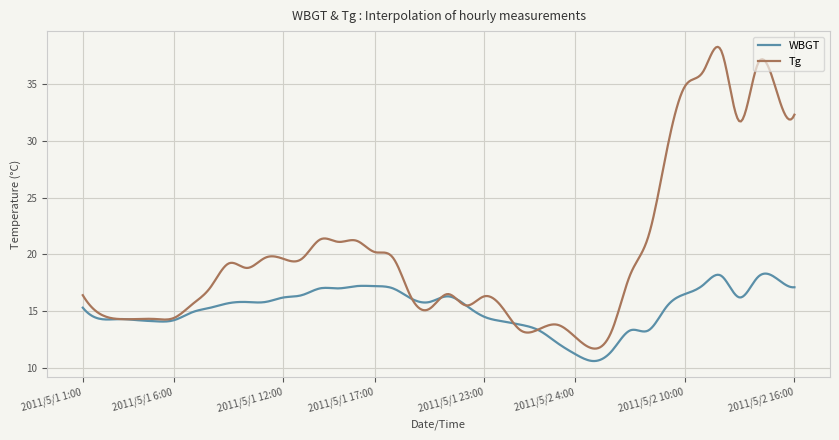

Which series has the largest total across all categories?

Tg